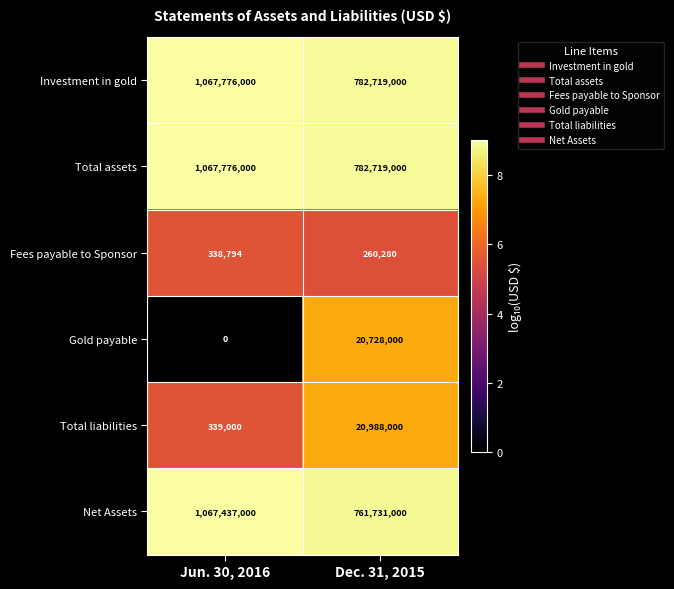

What is the greatest value displayed?

1067776000